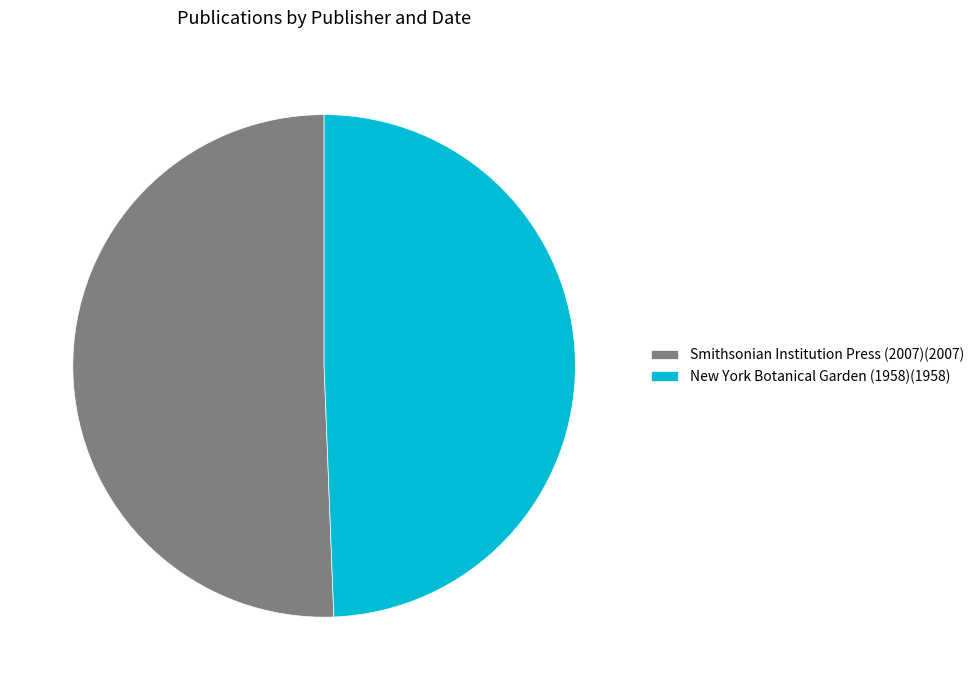

What is the smallest slice in the pie chart?

New York Botanical Garden (1958)